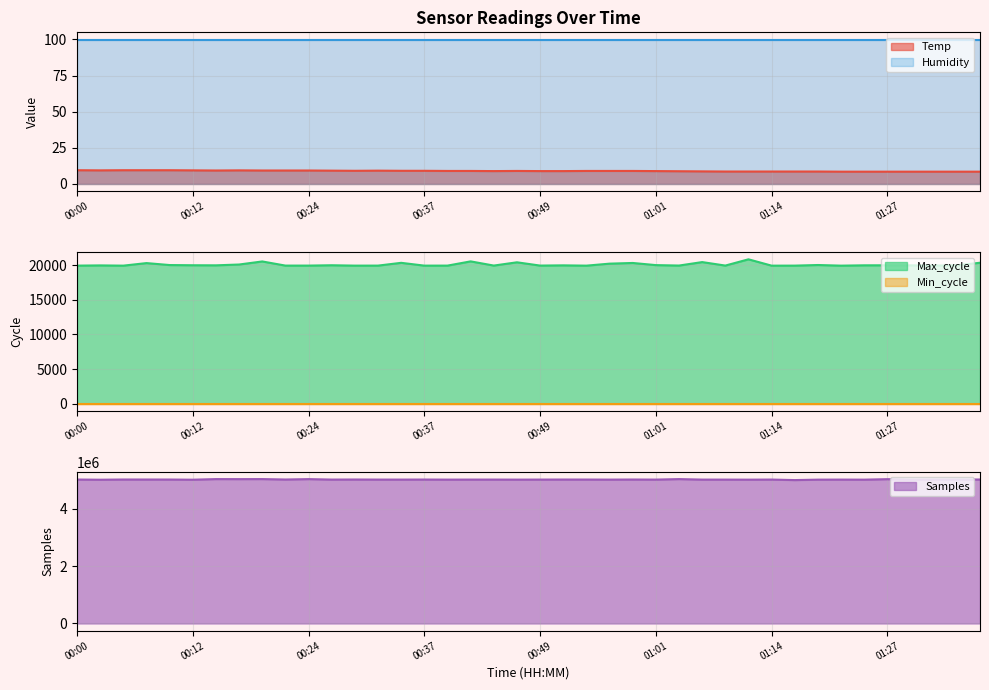

Which label corresponds to the smallest value in the chart?

01:21